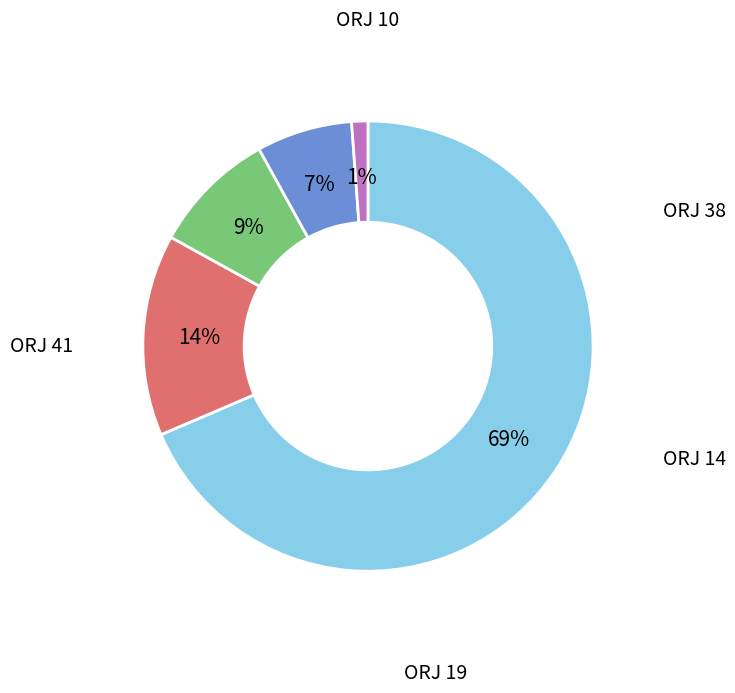

Is there a majority slice in this chart?

Yes